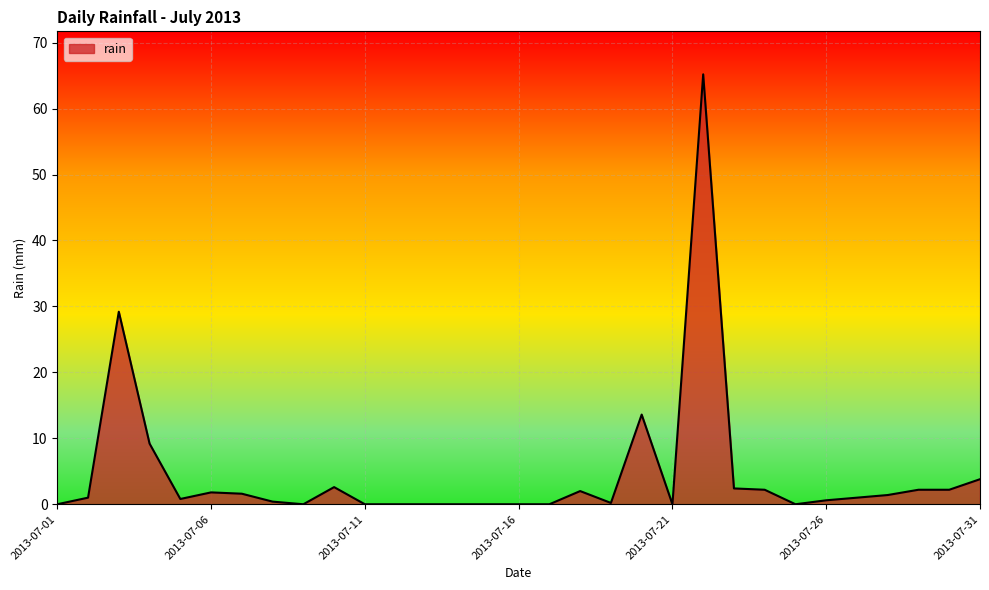

How many lines are shown in the chart?

1